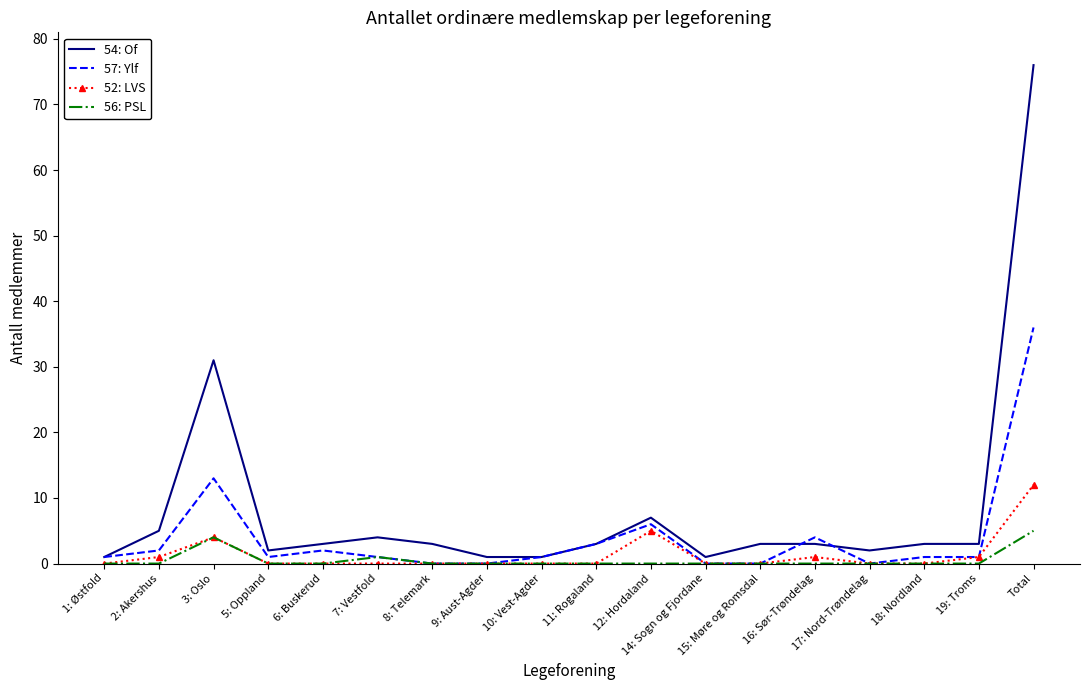

At how many categories does at least one series exceed 16?

2